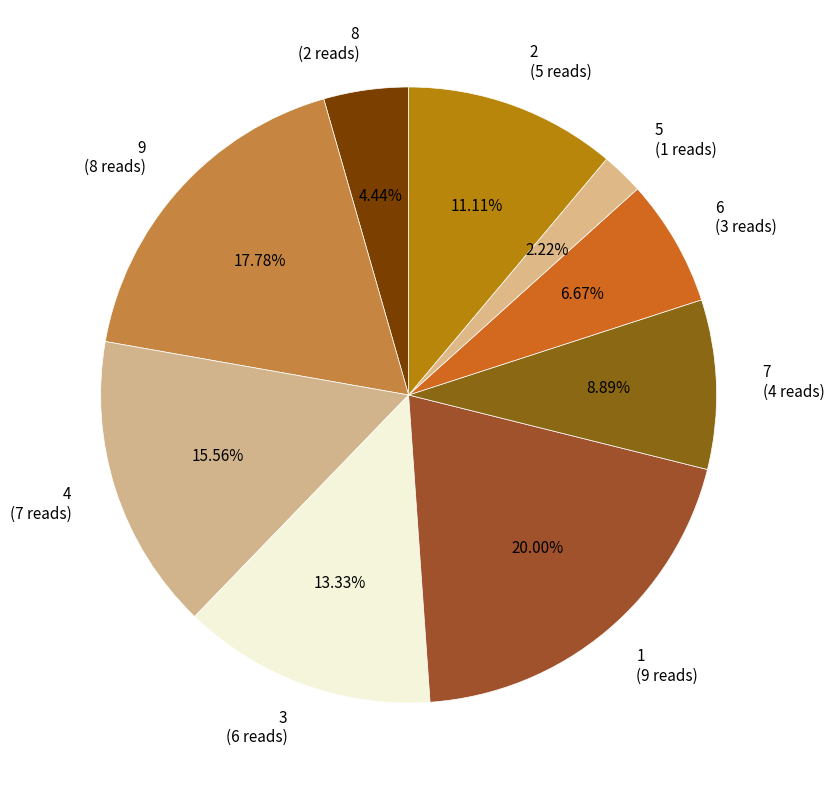

The 2 slice represents 11% of the pie. True or false?

True